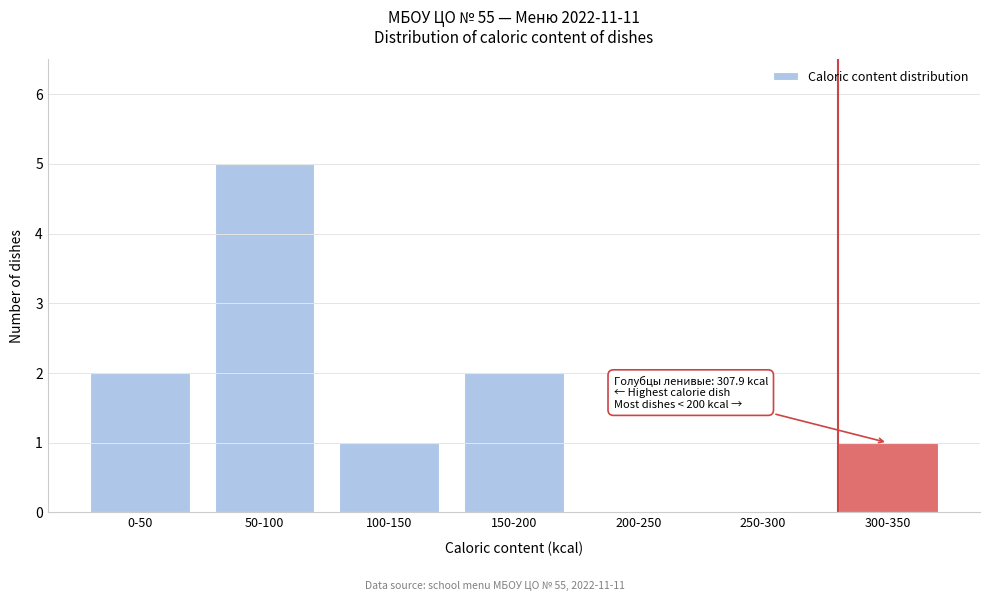

Reading left to right, what are all the values shown in this chart?

0-50=2	50-100=5	100-150=1	150-200=2	200-250=0	250-300=0	300-350=1